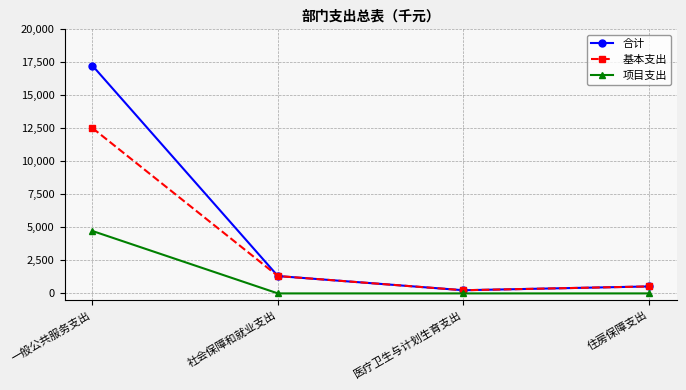

What are all the series names shown in the legend?

合计, 基本支出, 项目支出